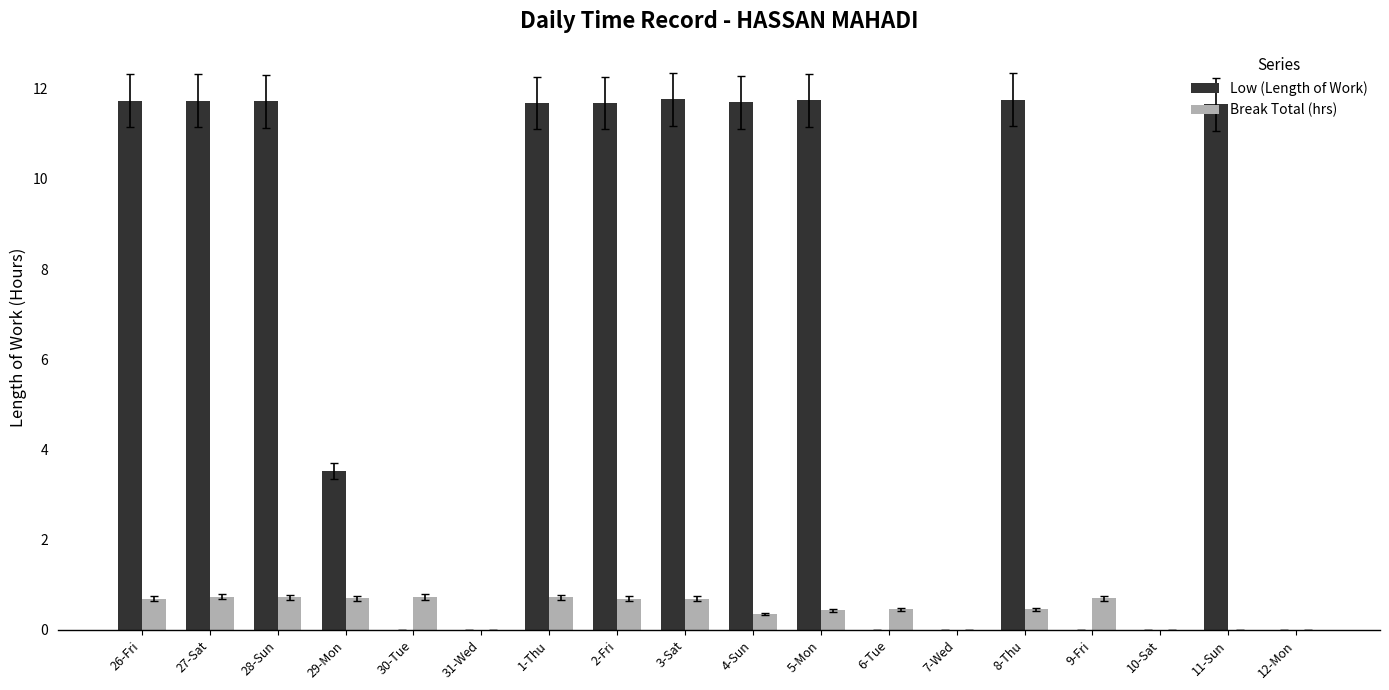

At which label does Low (Length of Work) first exceed 11?

26-Fri